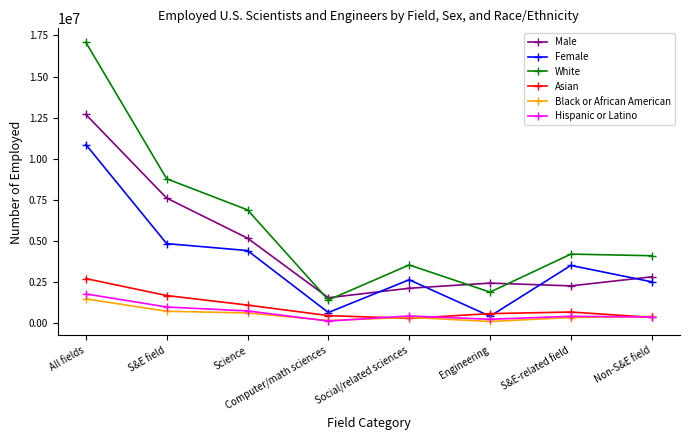

What is the label of the 1st point from the left?

All fields